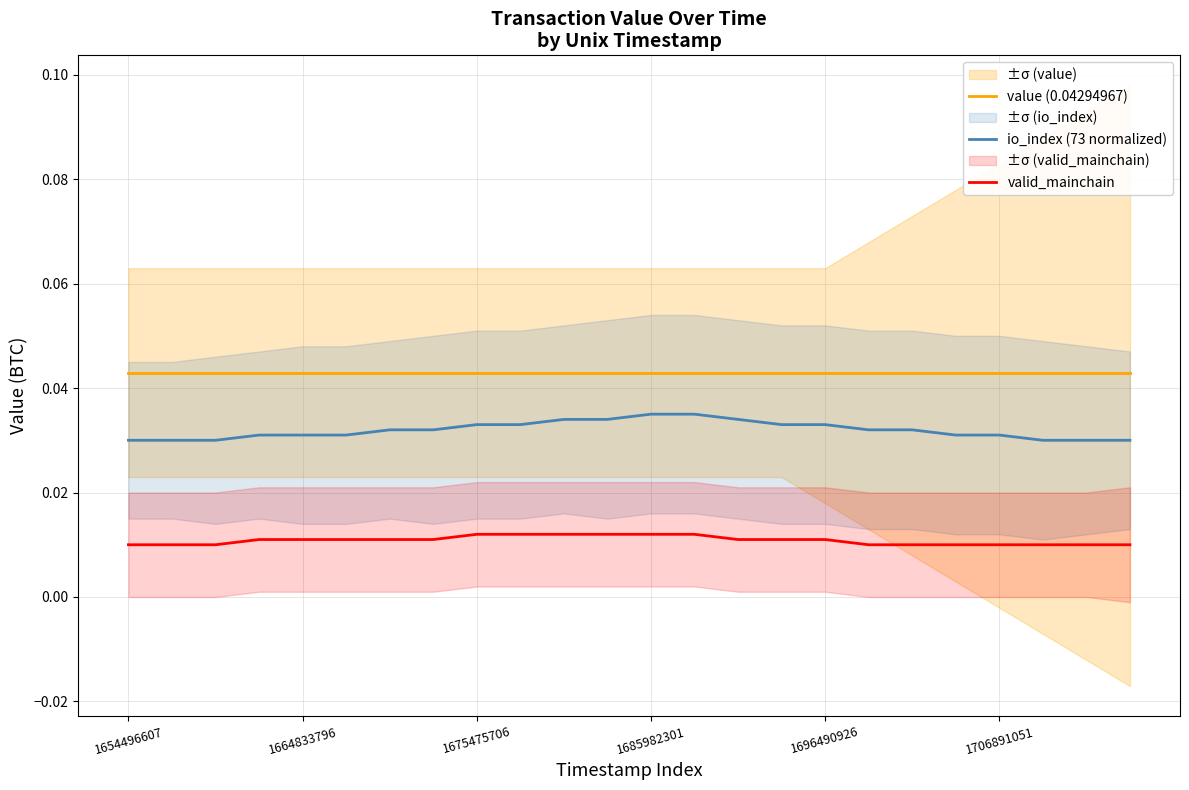

At which category does the chart reach its minimum across all series?

1654496607